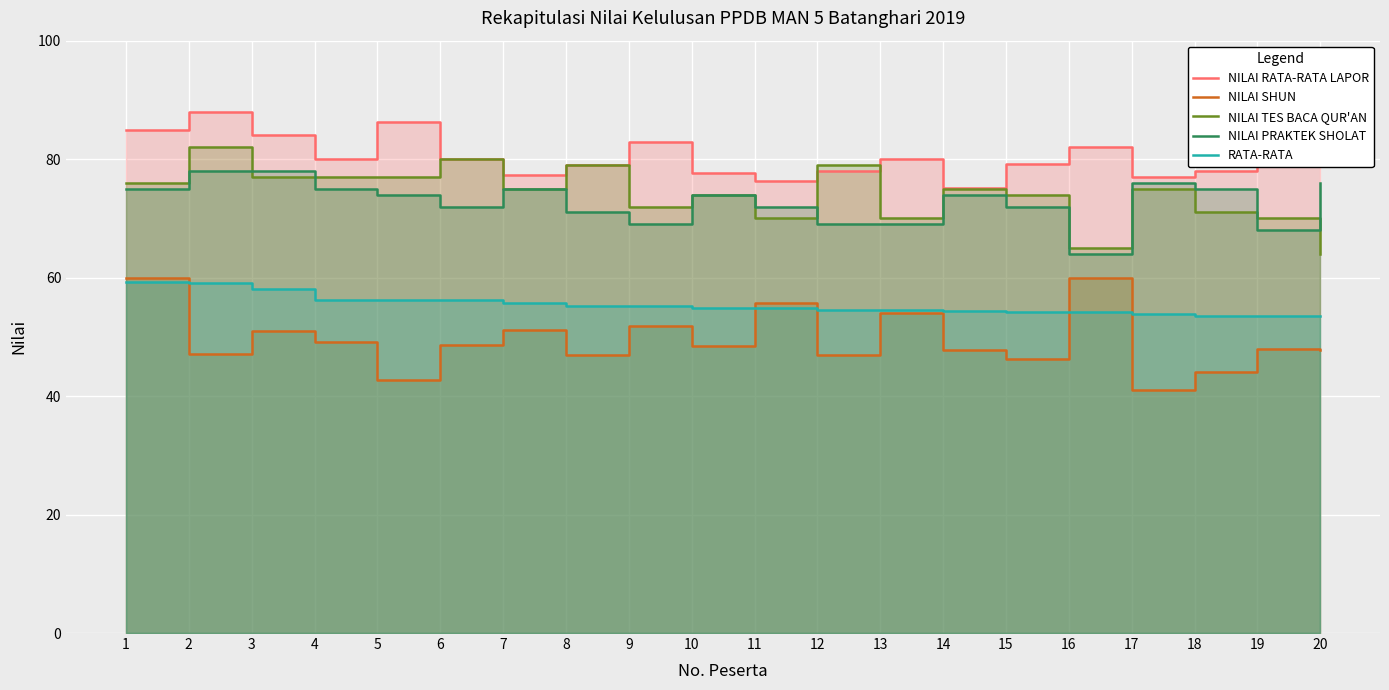

What is the difference between the highest and lowest values at 19?

34.0